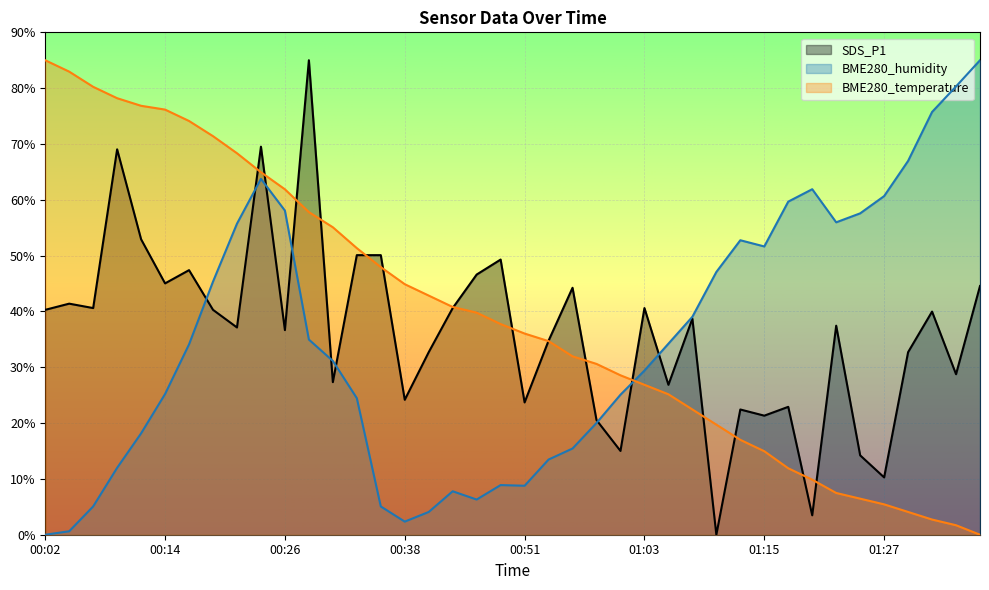

What are all the series names shown in the legend?

SDS_P1, BME280_humidity, BME280_temperature